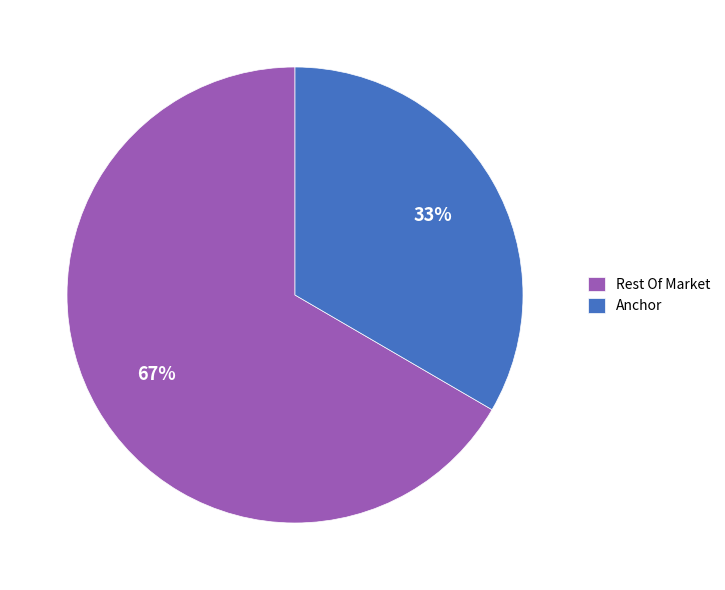

Combined, do Anchor and Rest Of Market account for over 50%?

Yes